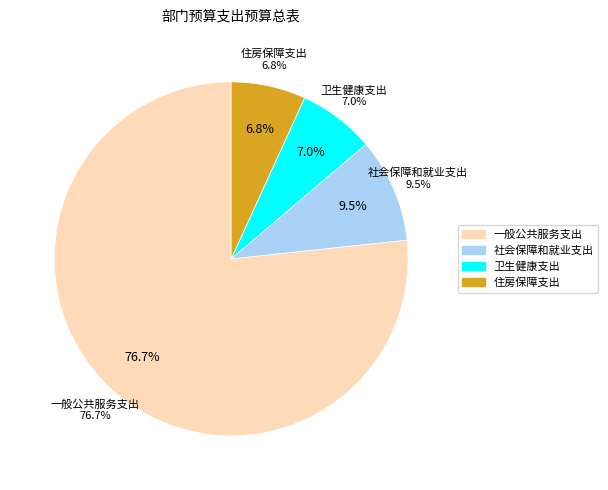

To the nearest percent, what portion does 一般公共服务支出 represent?

77%